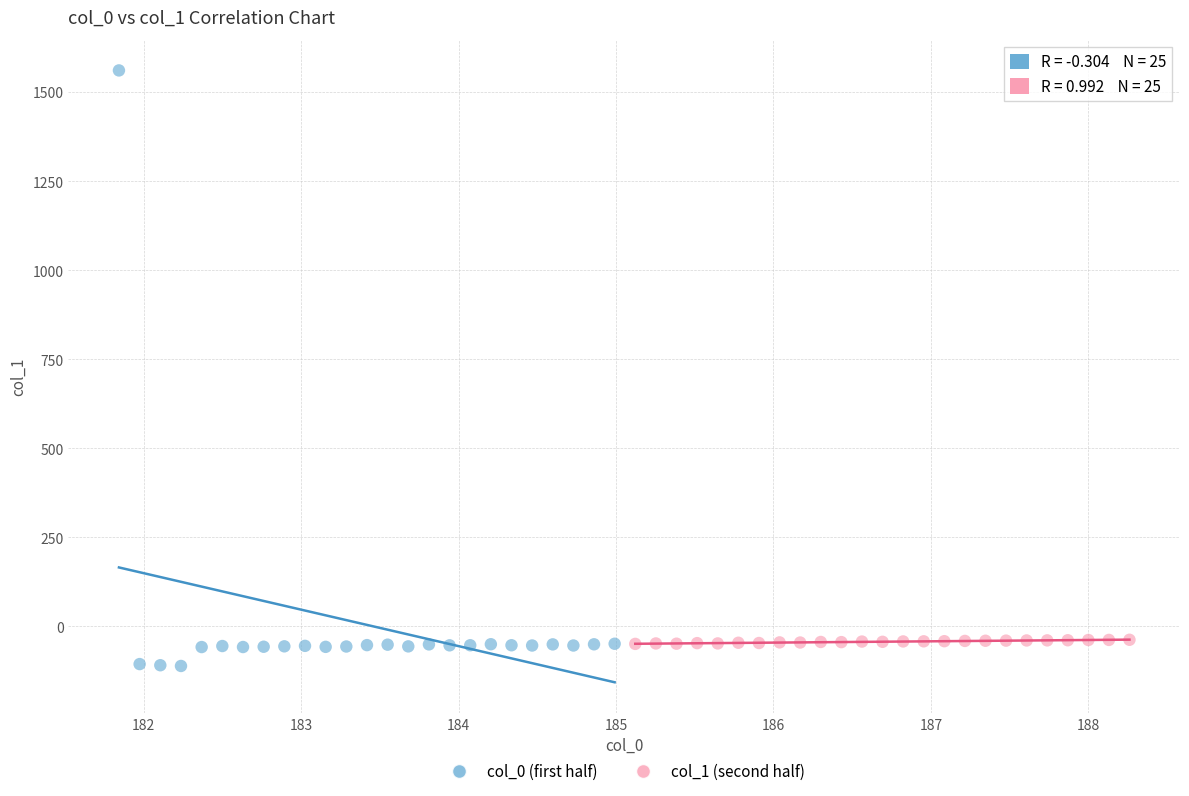

Which series reaches the maximum Y coordinate?

col_0 (first half)